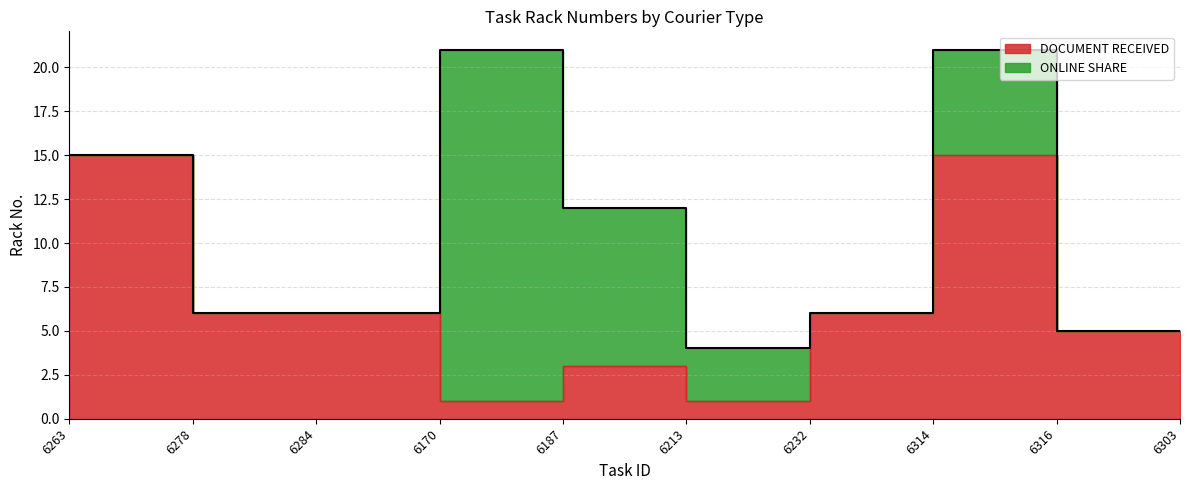

True or false: there are more than 2 points higher than both neighbors.

False